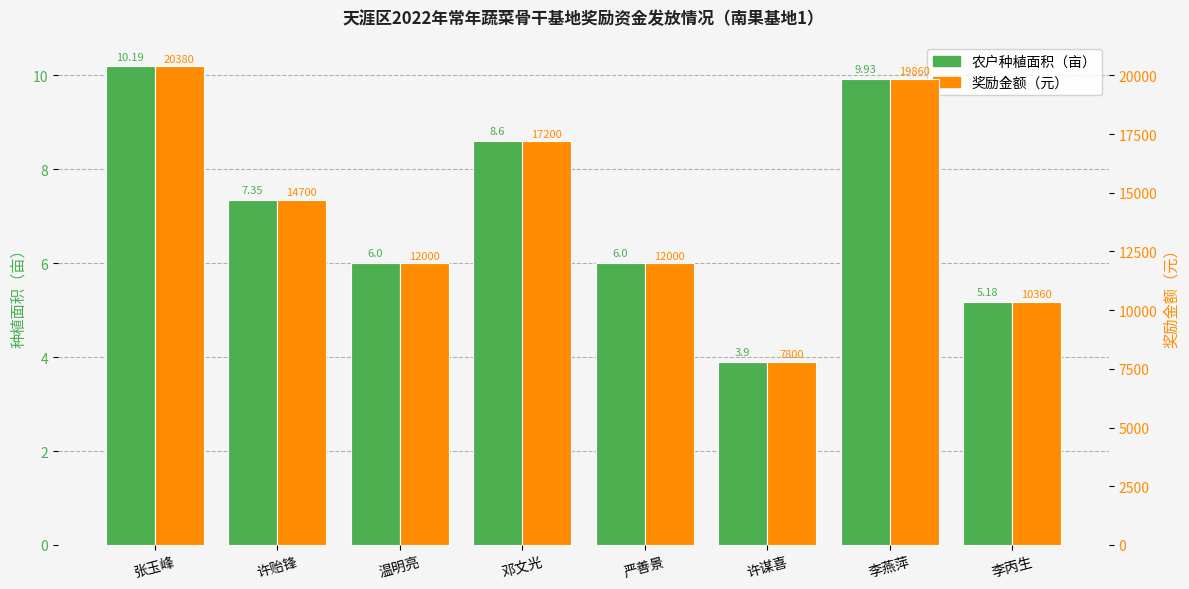

Where is 奖励金额（元） nearest to the value 14090?

许贻锋